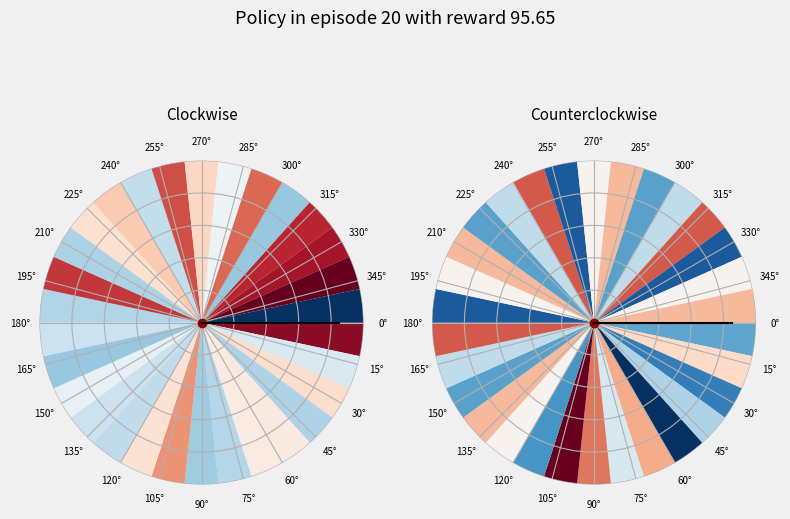

What percentage is the 15° slice, to the nearest percent?

100%